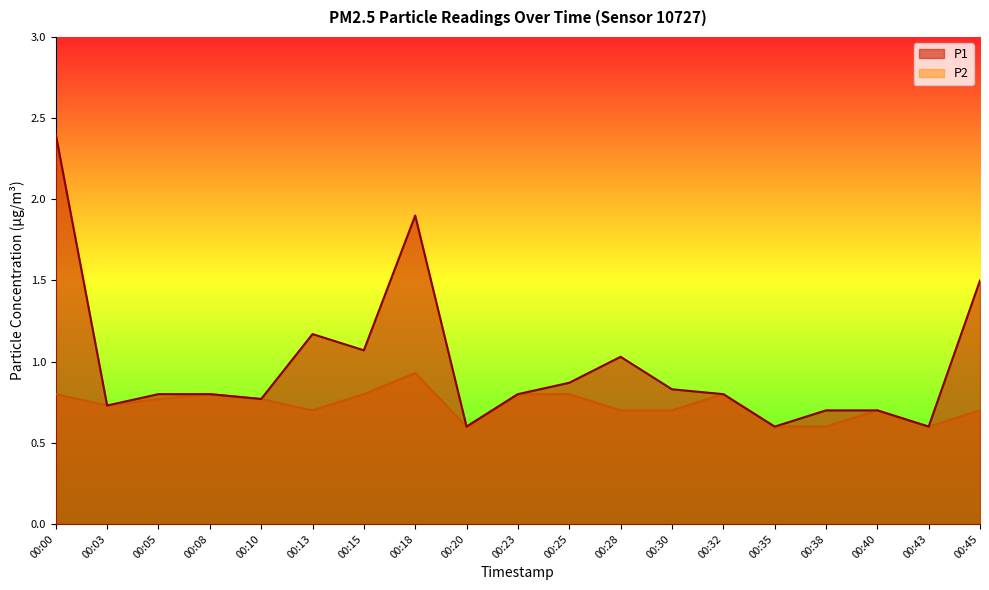

Is it true that P1 equals 1.1 at 00:00?

False